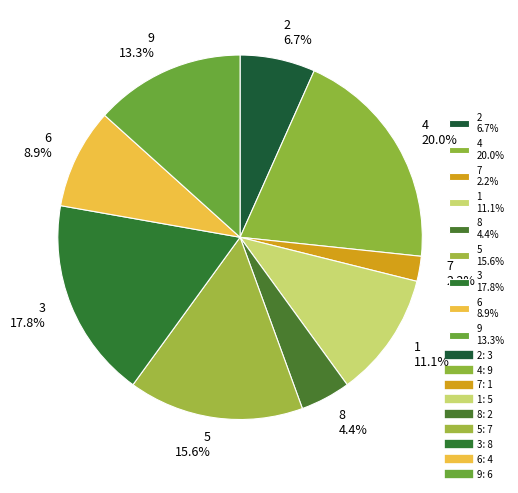

Which category has the smallest portion of the pie?

7